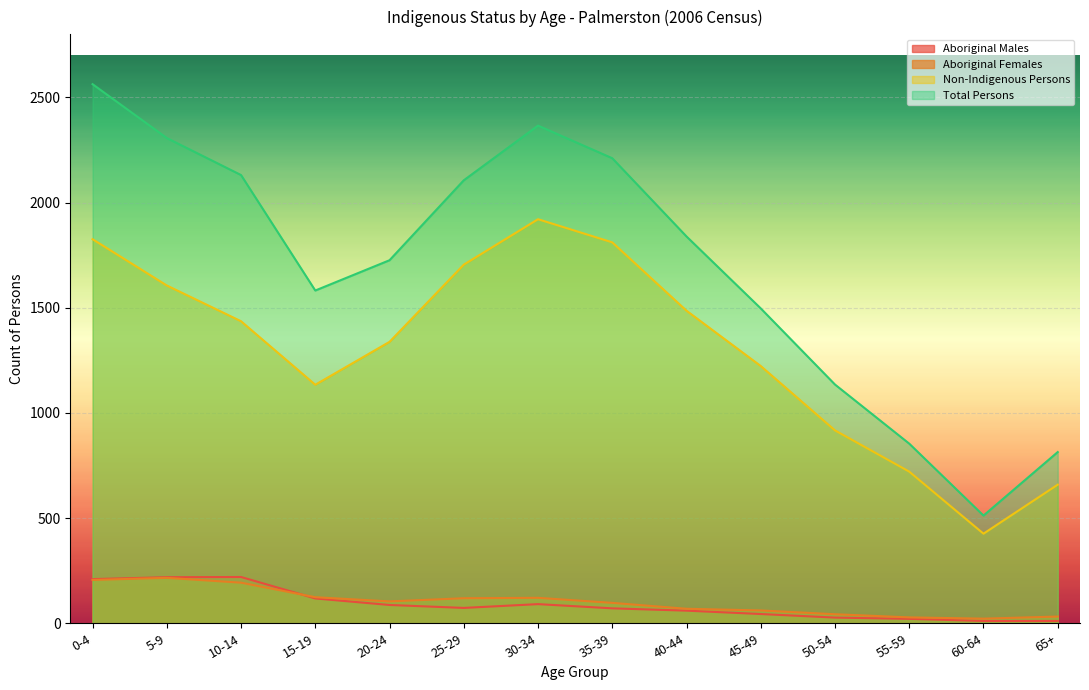

Which series has the largest total across all categories?

Total Persons